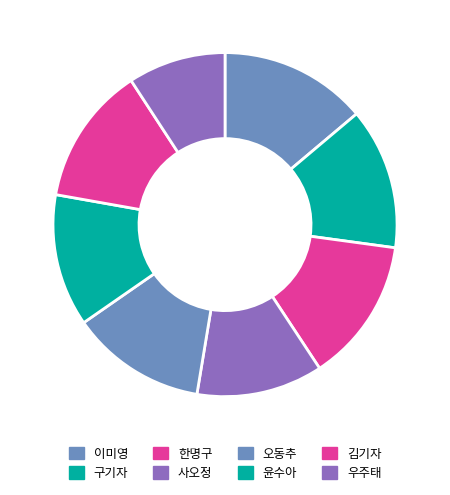

Is 오동추 the majority of the pie?

No